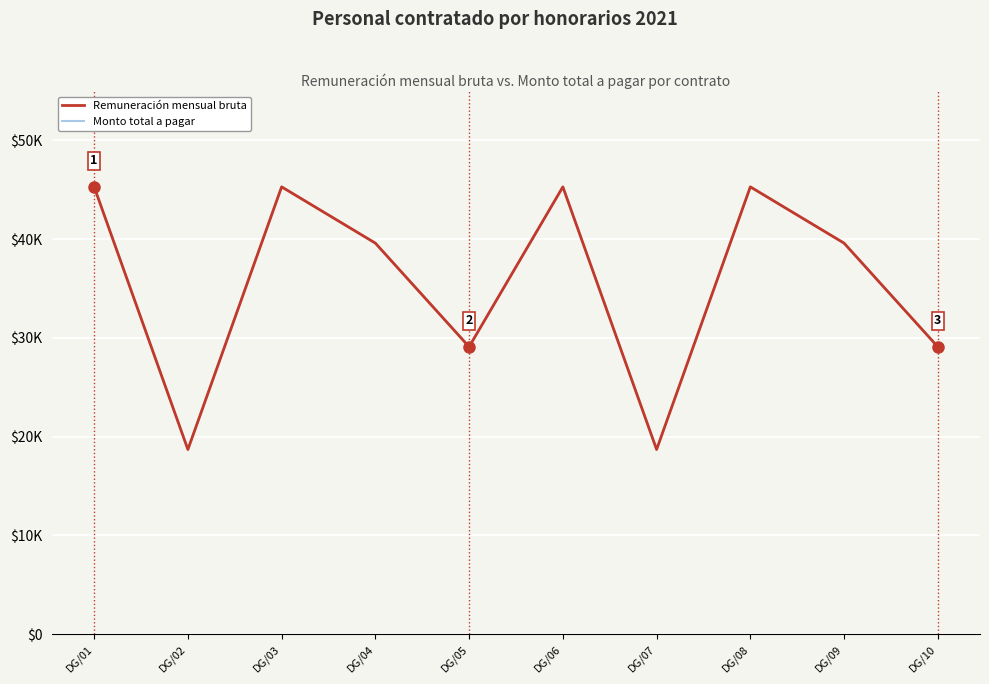

How many data points in Monto total a pagar are above 39600?

4